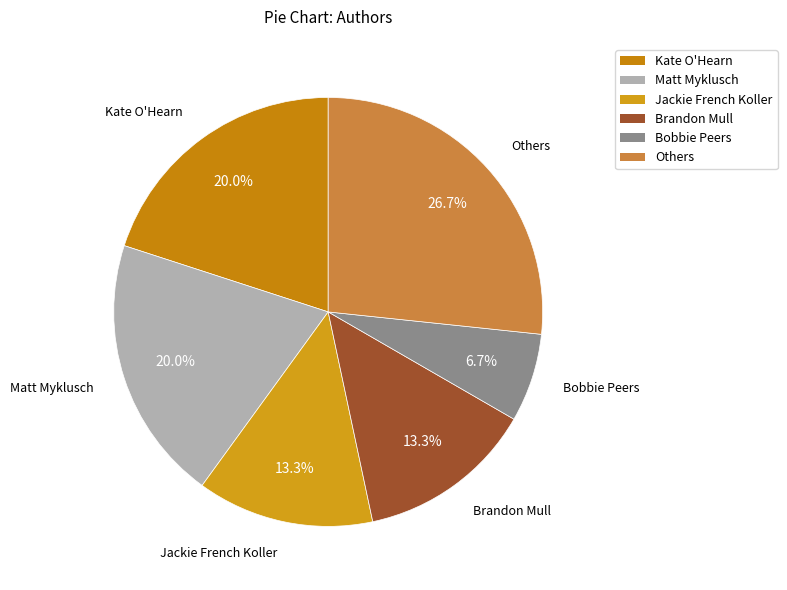

Count the number of slices in the pie.

6